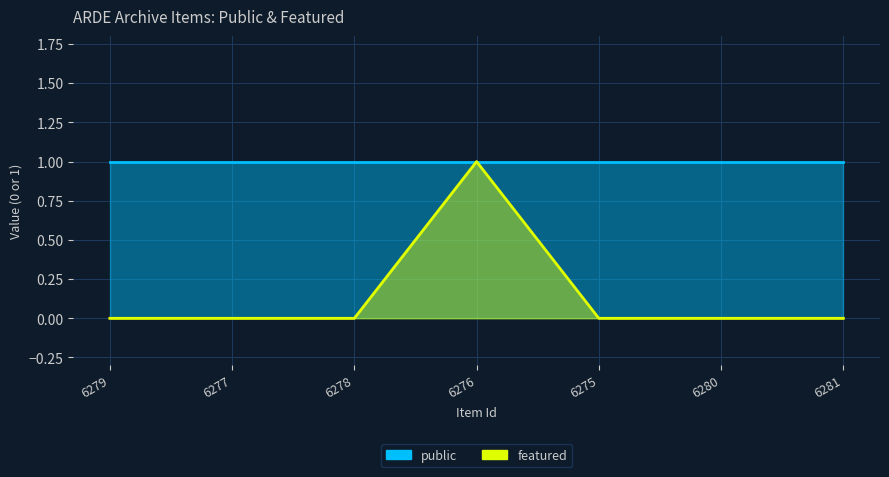

Which category has the highest value across all series?

6276